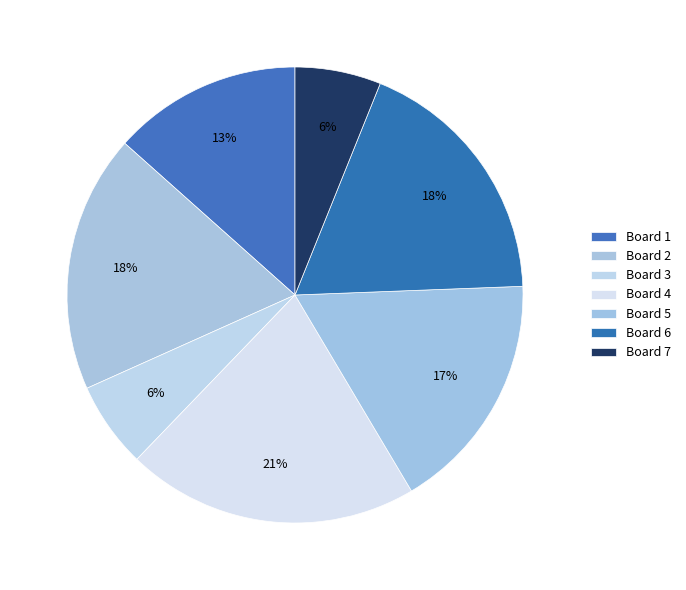

To the nearest percent, what is the average slice percentage?

14%